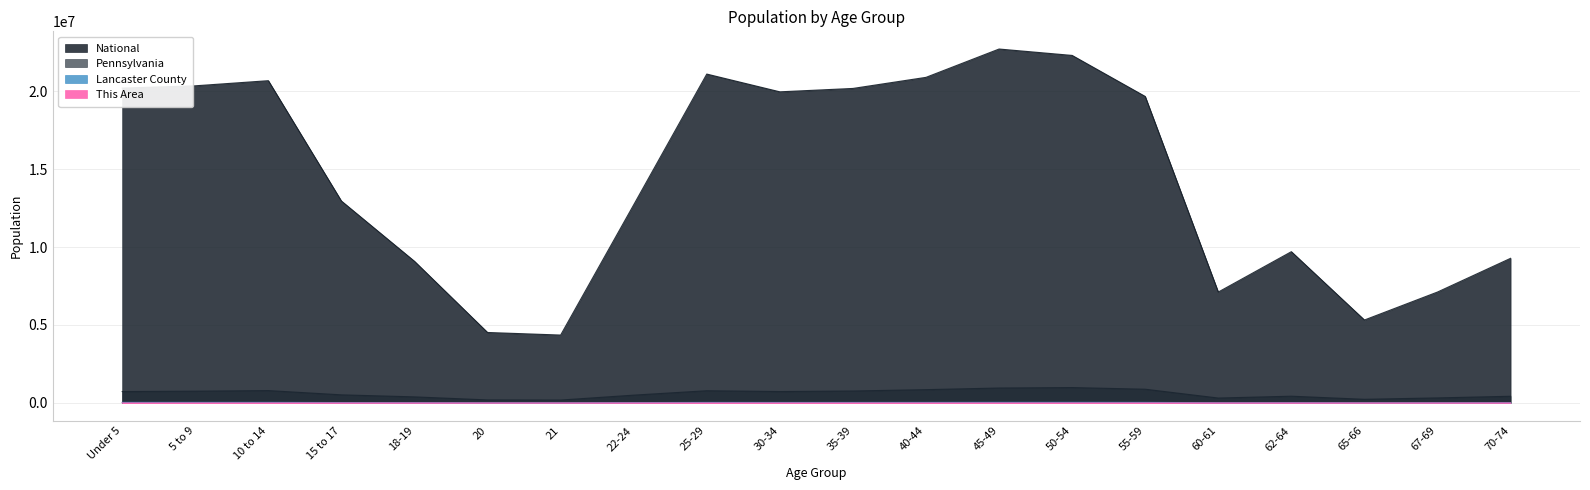

What is the total value across all series at 60-61?

7438240